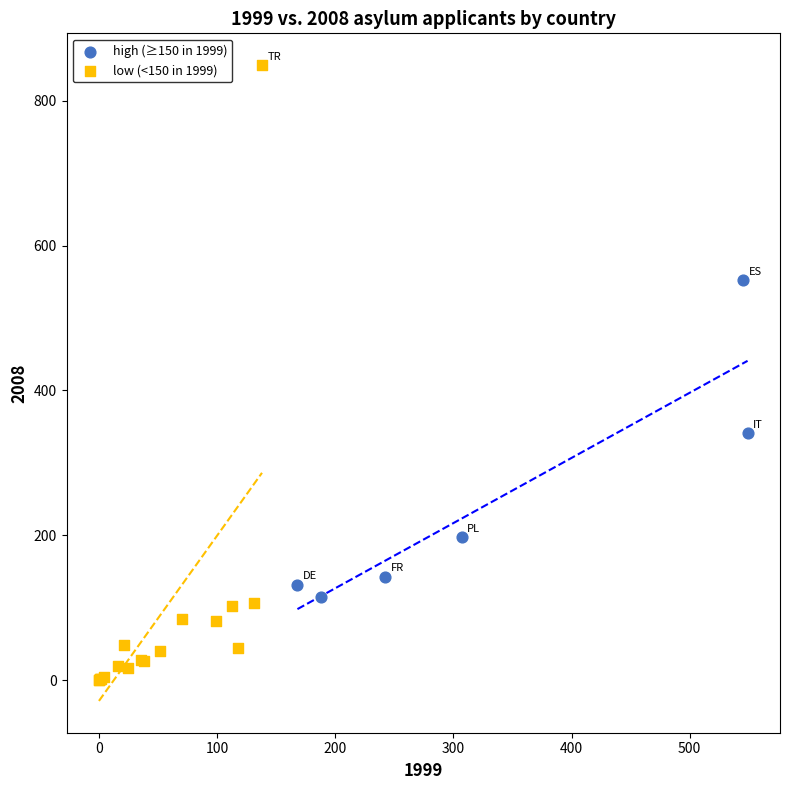

Which series reaches the minimum Y coordinate?

low (<150 in 1999)